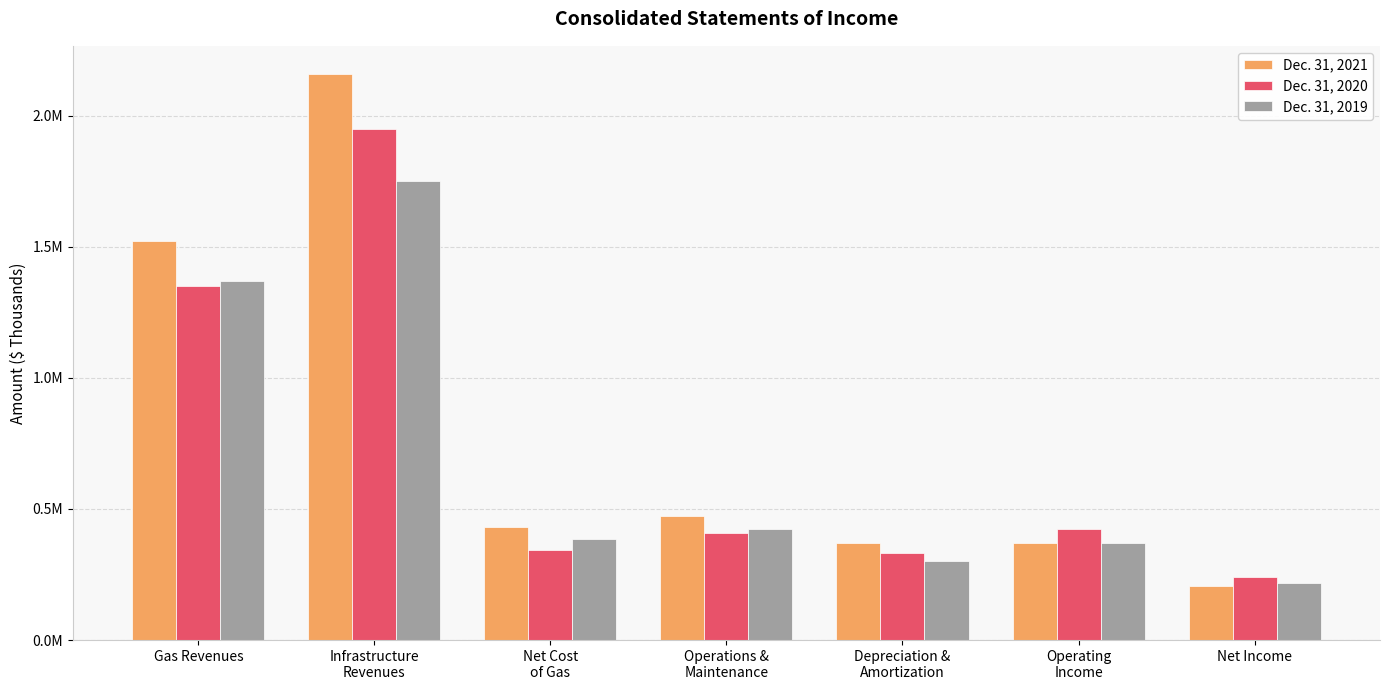

Which category has the highest value across all series?

Infrastructure
Revenues